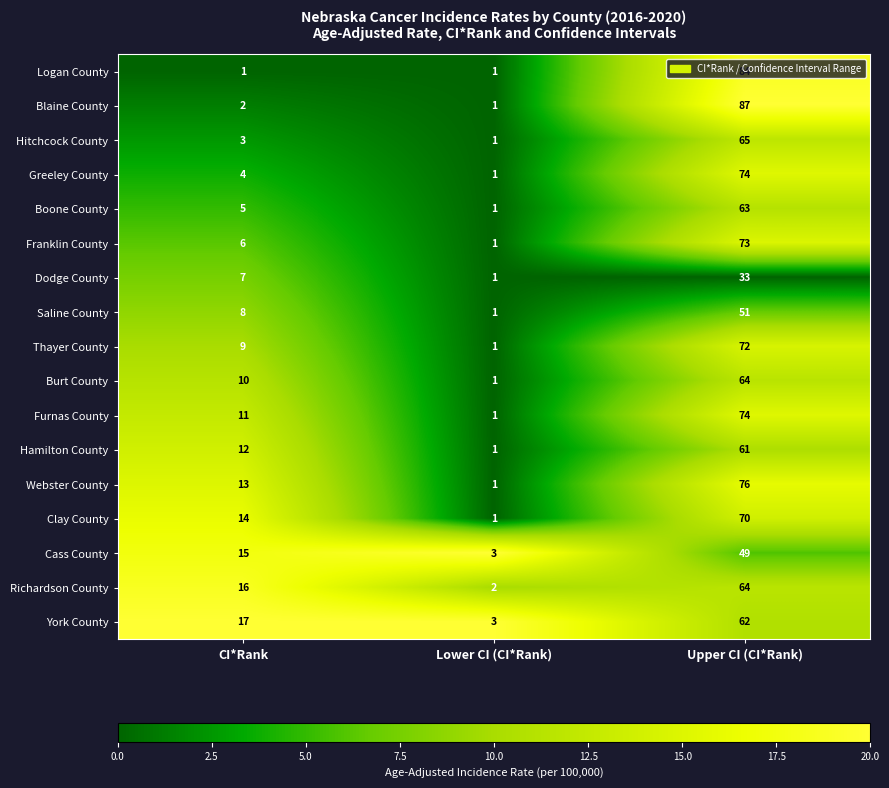

Which category has the highest value in the York County series?

Upper CI (CI*Rank)